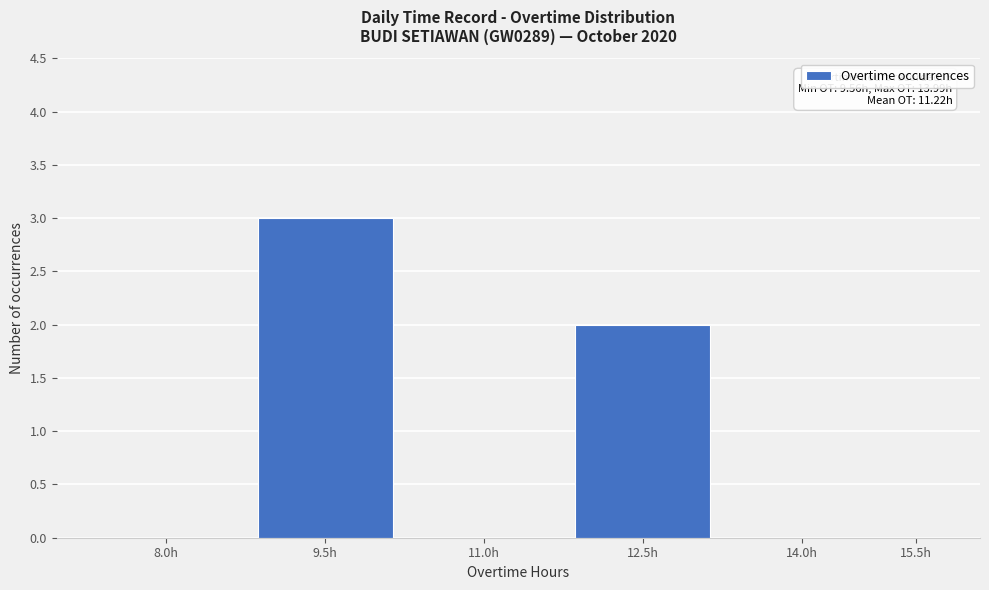

Reading right to left, what are all the values shown in this chart?

15.5h=0	14.0h=0	12.5h=2	11.0h=0	9.5h=3	8.0h=0